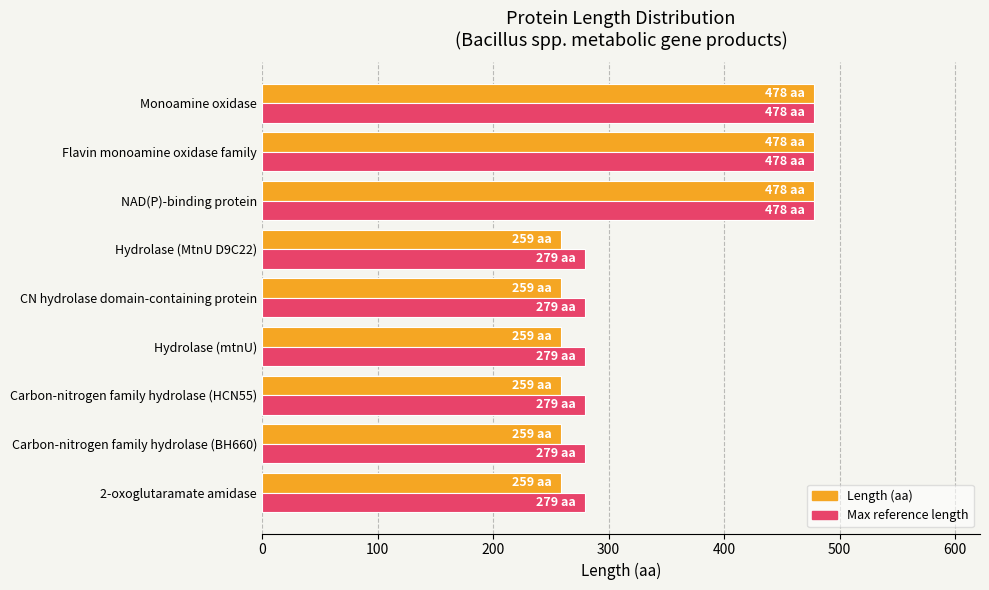

At how many categories does at least one series exceed 306?

3